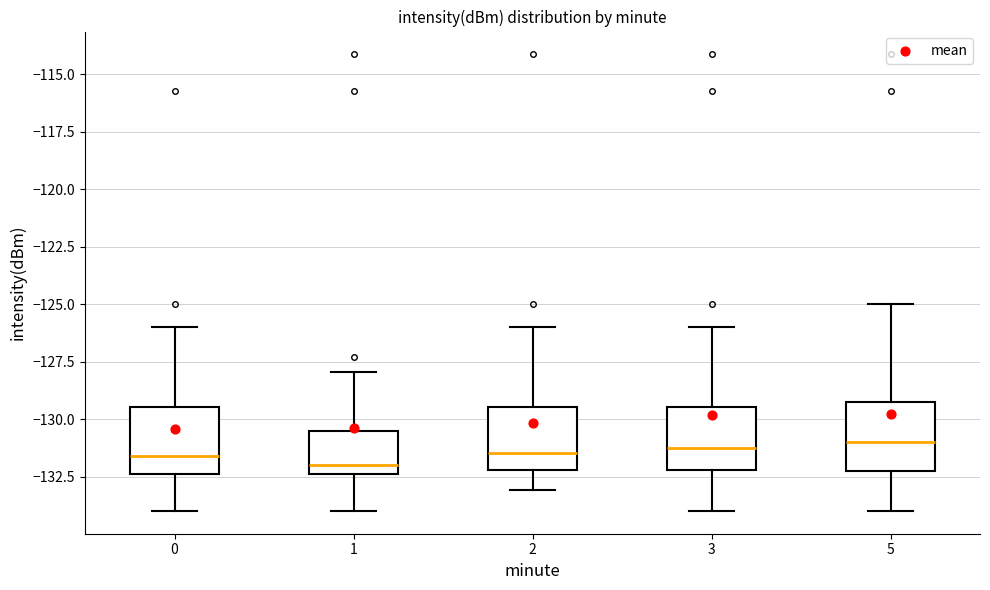

Reading left to right, read every box against the y-axis: the position of its median line, the range the box covers, and the ends of its whiskers. The values are not printed on the chart, so give them approximately, as read against the axis.

0: median -131.5, box -132.5 to -129.5, whiskers -134.0 to -126.0
1: median -132.0, box -132.5 to -130.5, whiskers -134.0 to -128.0
2: median -131.5, box -132.0 to -129.5, whiskers -133.0 to -126.0
3: median -131.0, box -132.0 to -129.5, whiskers -134.0 to -126.0
5: median -131.0, box -132.5 to -129.0, whiskers -134.0 to -125.0